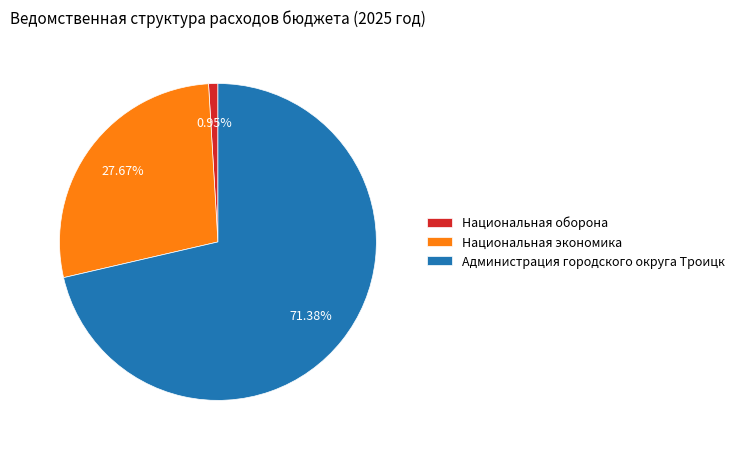

What is the ratio of the value at Национальная экономика to the value at Национальная оборона?

29.2